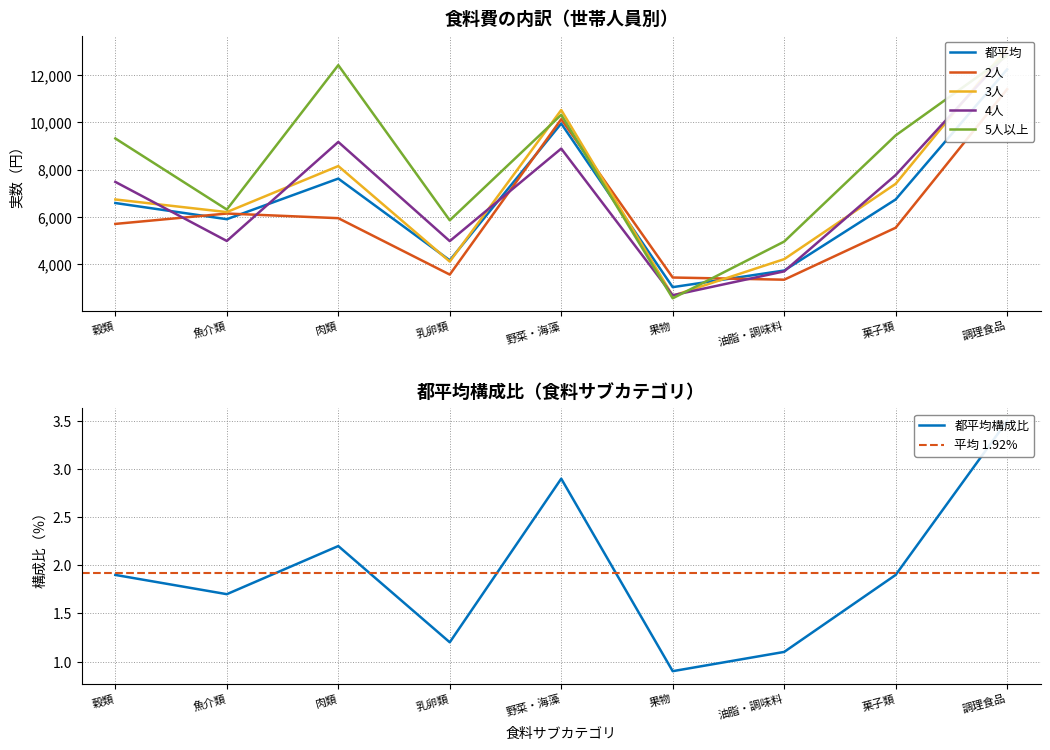

At which category is the sum across all series the highest?

調理食品